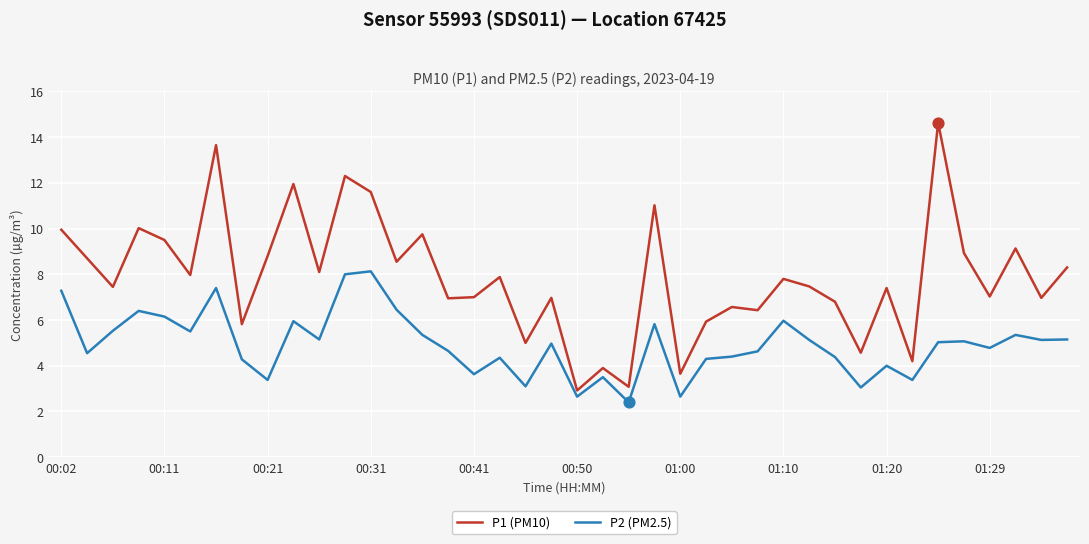

Which series has the largest range (max minus min)?

P1 (PM10)